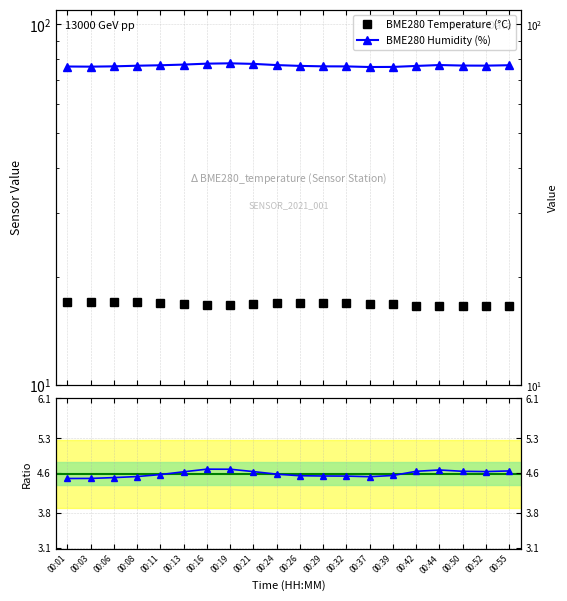

How many Humidity / Temperature values are between 4 and 5?

20